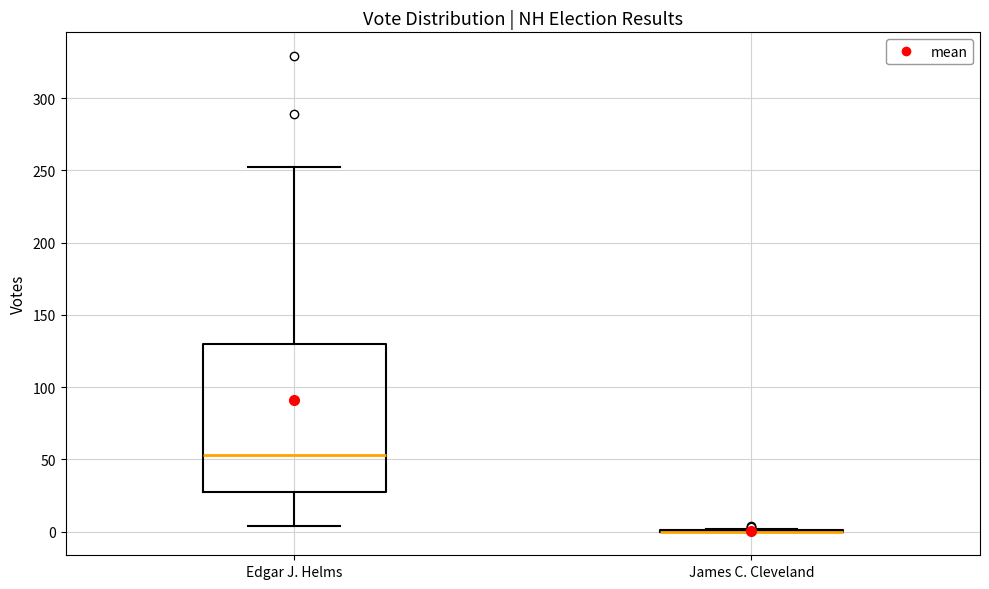

Which box is the tallest, from its lower edge to its upper edge?

Edgar J. Helms